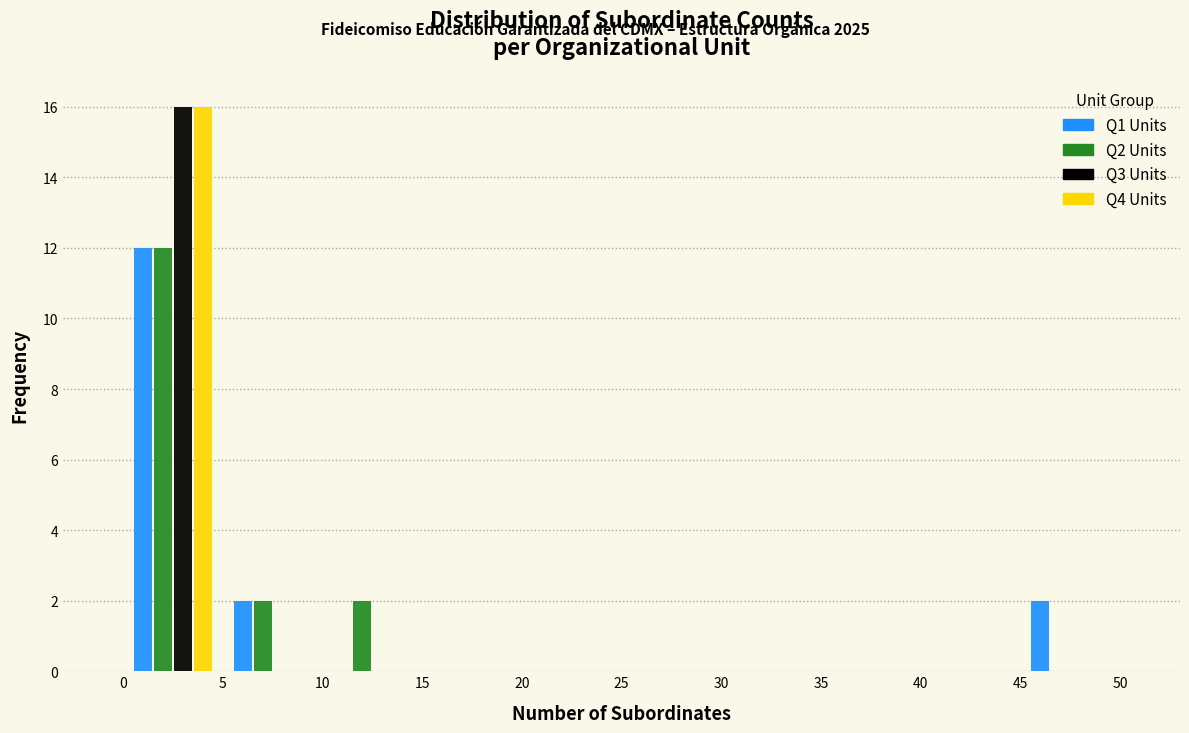

Reading left to right, list every range on the x-axis with the height of the bar of each series over it. The values are not printed on the chart, so give them approximately, as read against the axis.

0 to 5: Q1 Units=12	Q2 Units=12	Q3 Units=16	Q4 Units=16
5 to 10: Q1 Units=2	Q2 Units=2	Q3 Units=0	Q4 Units=0
10 to 15: Q1 Units=0	Q2 Units=2	Q3 Units=0	Q4 Units=0
15 to 20: Q1 Units=0	Q2 Units=0	Q3 Units=0	Q4 Units=0
20 to 25: Q1 Units=0	Q2 Units=0	Q3 Units=0	Q4 Units=0
25 to 30: Q1 Units=0	Q2 Units=0	Q3 Units=0	Q4 Units=0
30 to 35: Q1 Units=0	Q2 Units=0	Q3 Units=0	Q4 Units=0
35 to 40: Q1 Units=0	Q2 Units=0	Q3 Units=0	Q4 Units=0
40 to 45: Q1 Units=0	Q2 Units=0	Q3 Units=0	Q4 Units=0
45 to 50: Q1 Units=2	Q2 Units=0	Q3 Units=0	Q4 Units=0